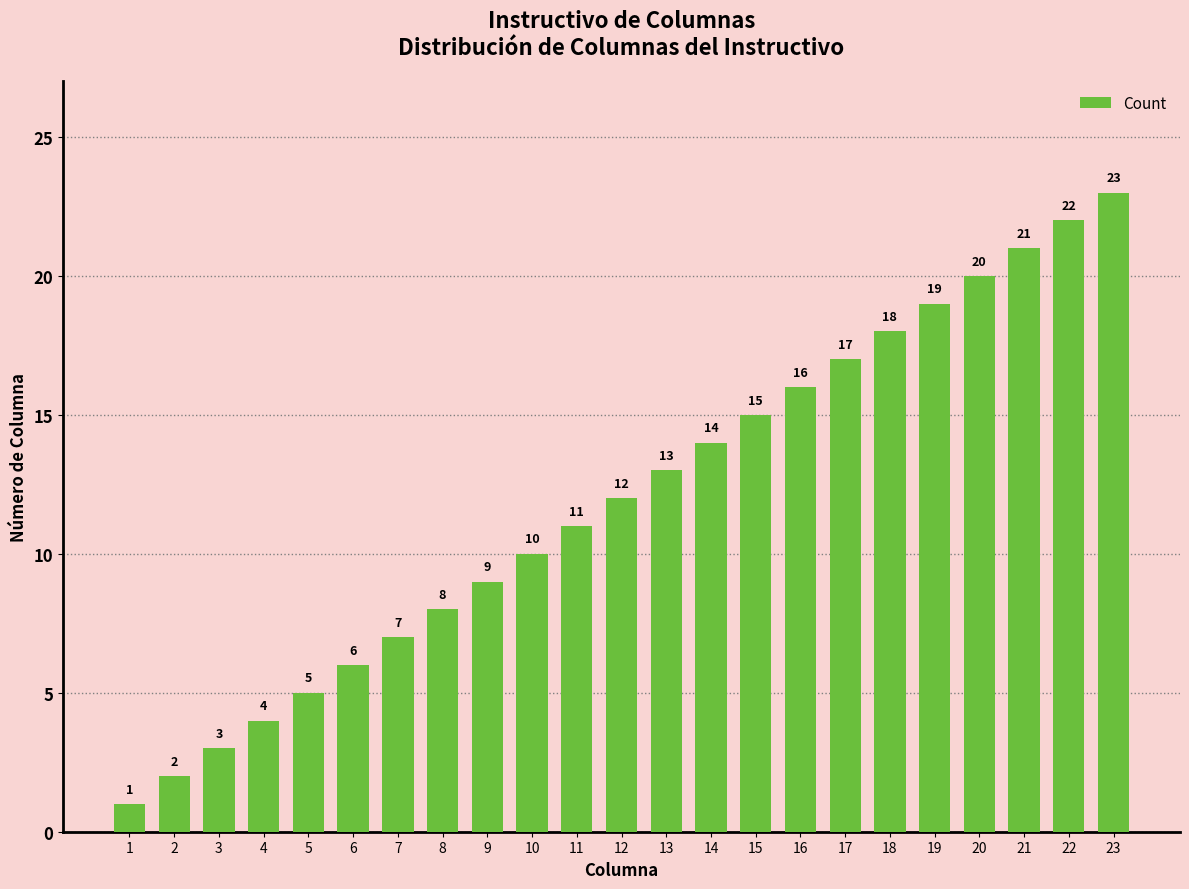

What is the change in value from 12 to 22?

+10